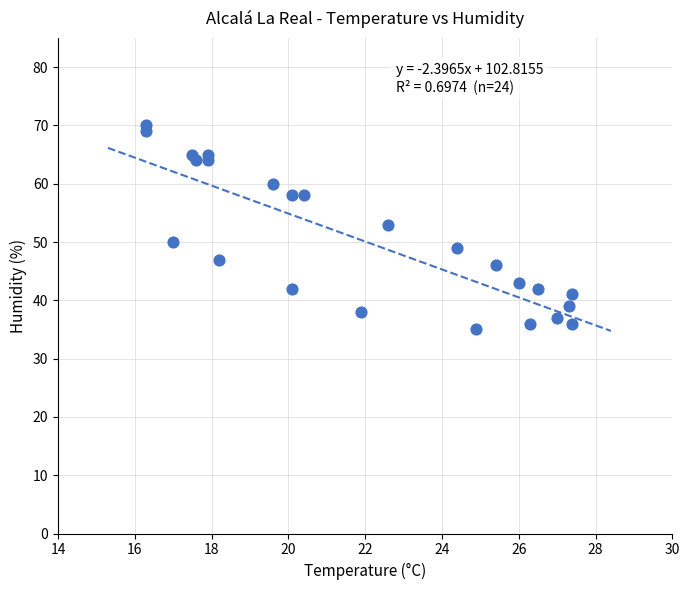

What Y value in the scatter plot is closest to 52?

53